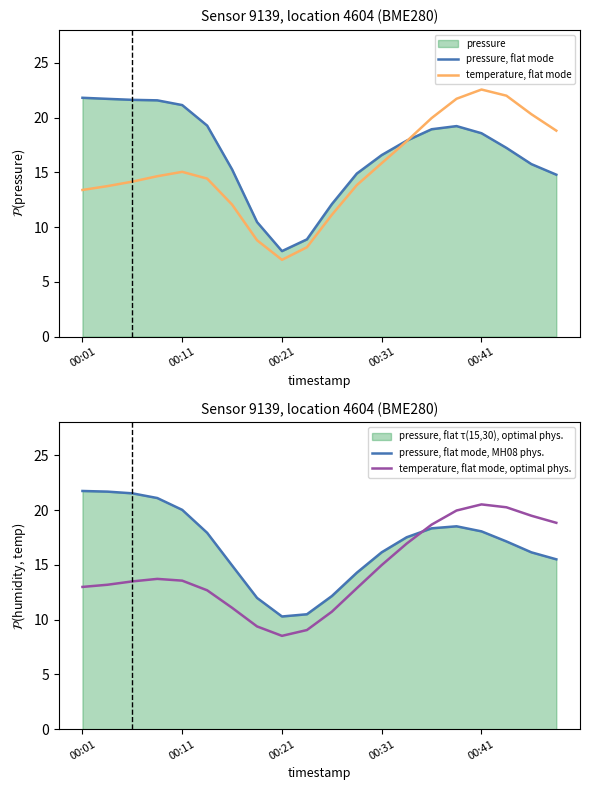

True or false: pressure, flat mode, MH08 phys. and temperature, flat mode, optimal phys. intersect in this chart.

True